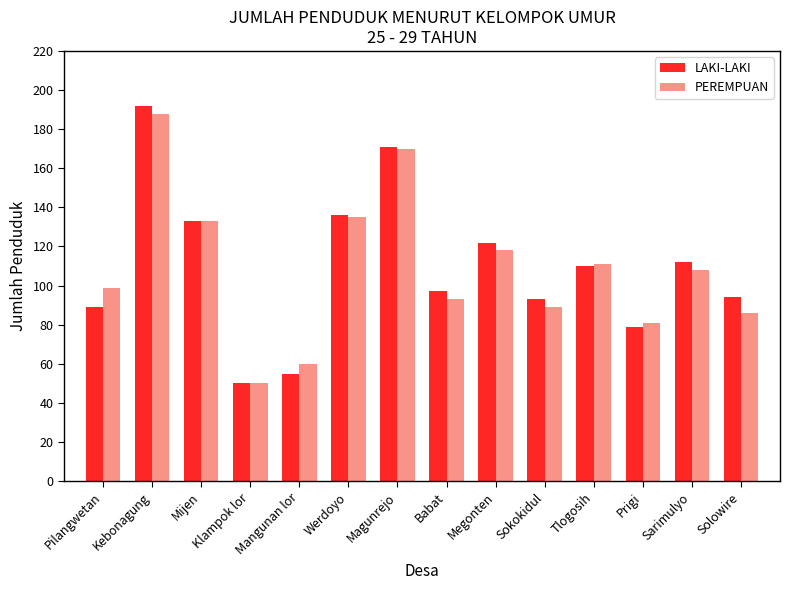

Is it true that LAKI-LAKI equals 183 at Tlogosih?

False